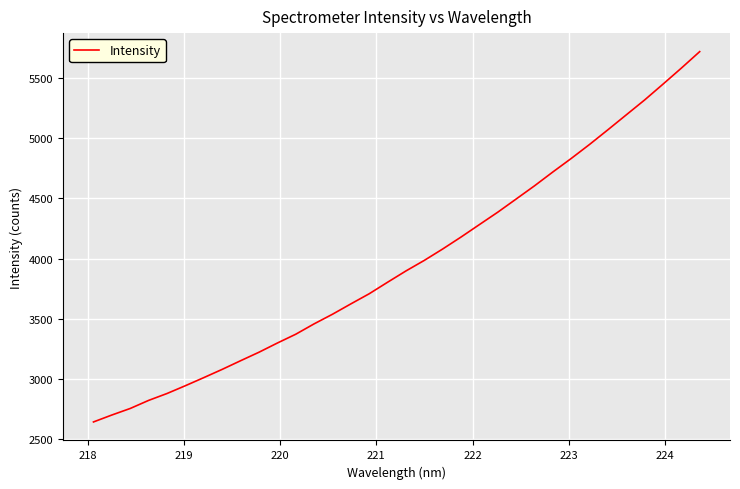

What is the difference between the second highest and minimum values?

2939.0